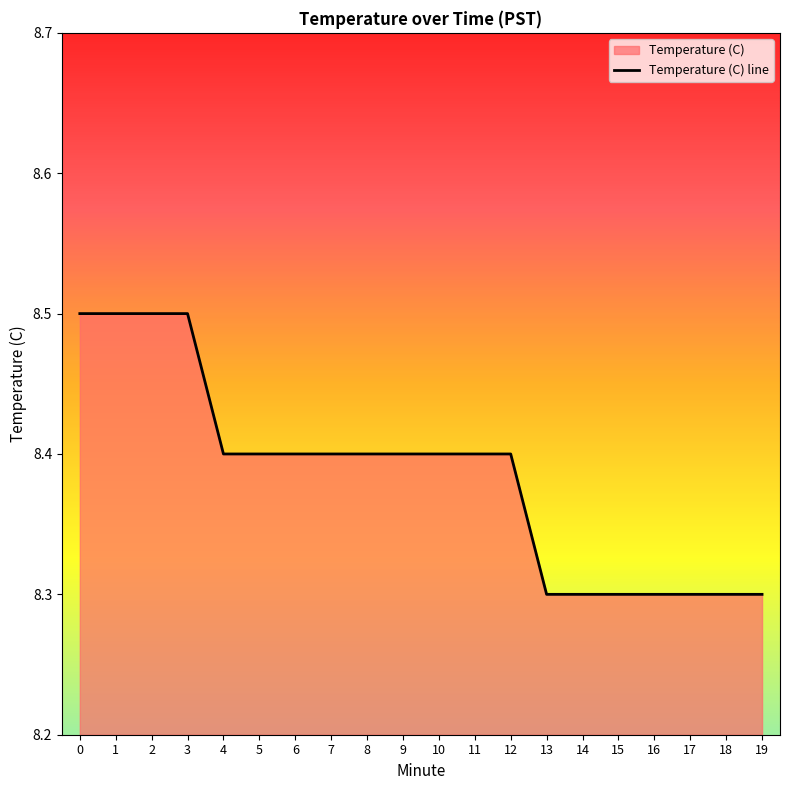

Rank the categories by value from lowest to highest.

13, 14, 15, 16, 17, 18, 19, 4, 5, 6, 7, 8, 9, 10, 11, 12, 0, 1, 2, 3